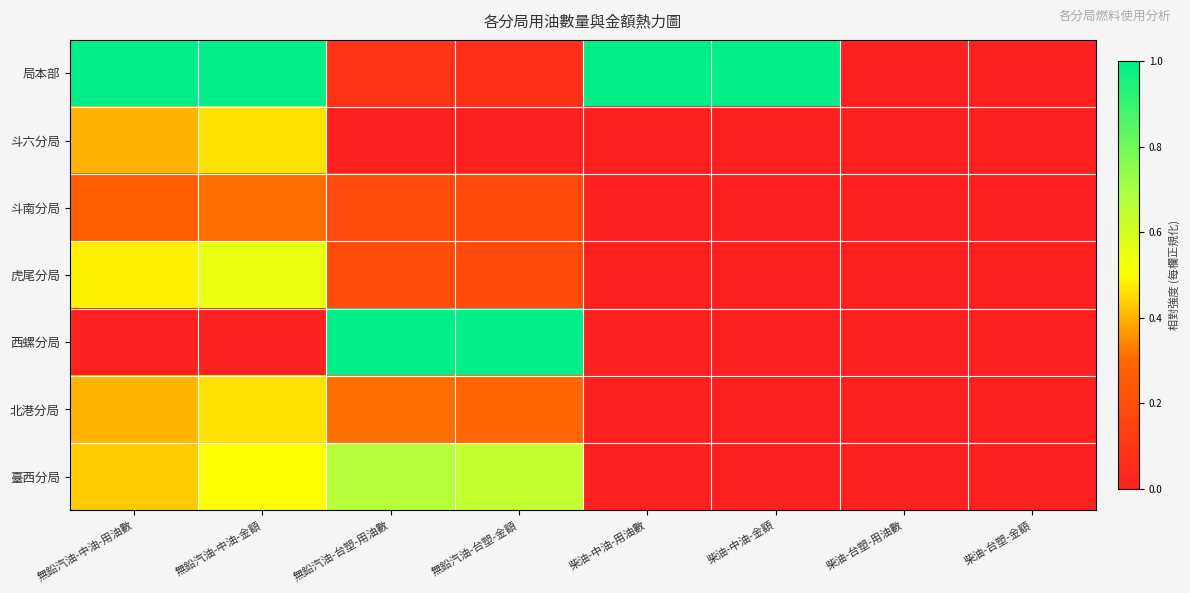

At which category is the sum across all series the highest?

無鉛汽油-中油-金額